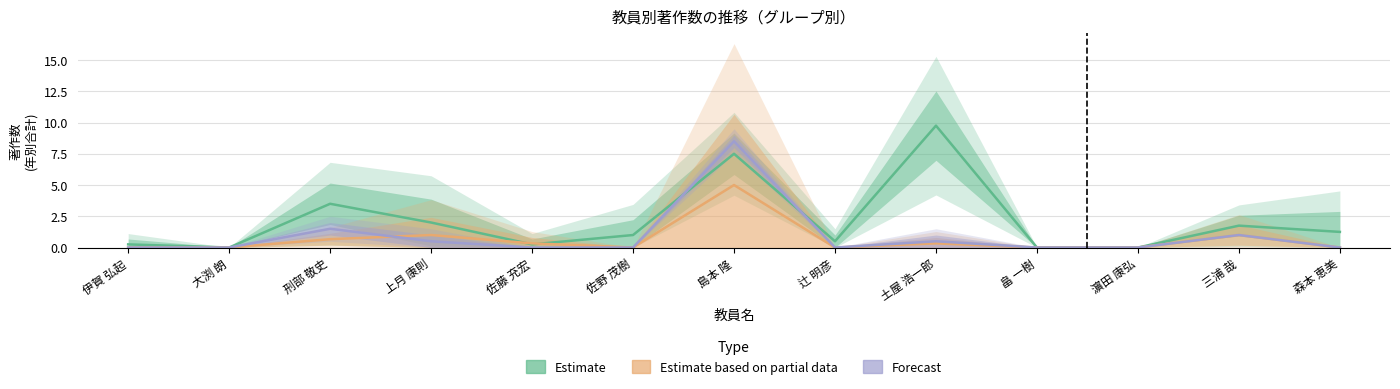

The Forecast series shows -2.6 at 辻 明彦. True or false?

False